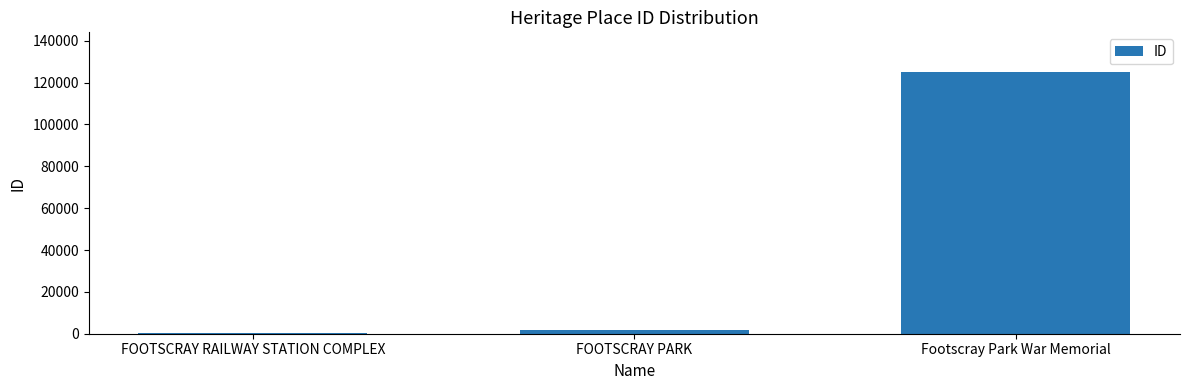

What is the difference between the maximum and minimum values?

124728